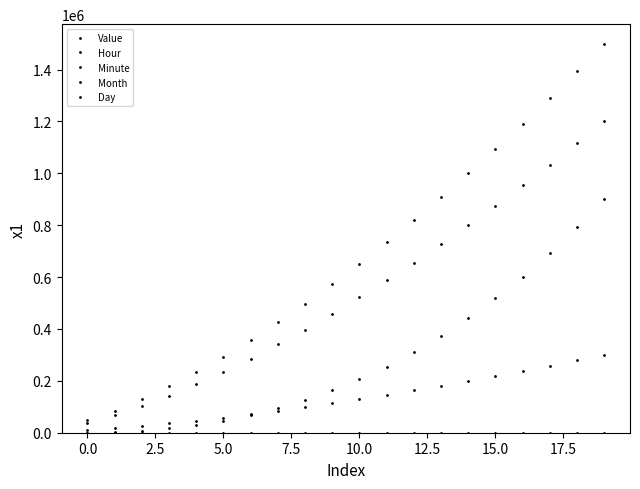

What is the maximum value for Value?

300000.0